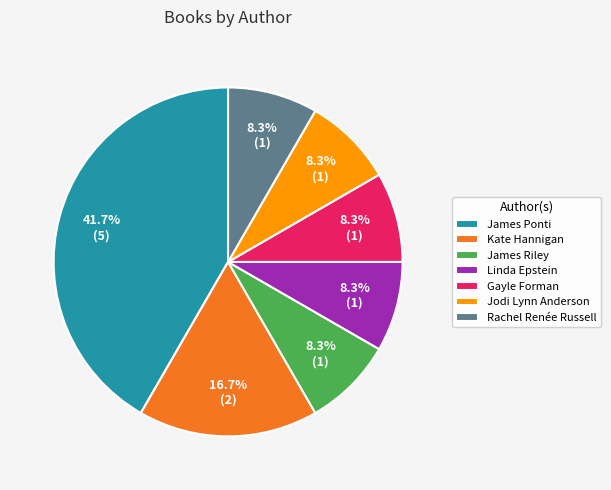

What portion of the pie excludes Gayle Forman?

91.7%